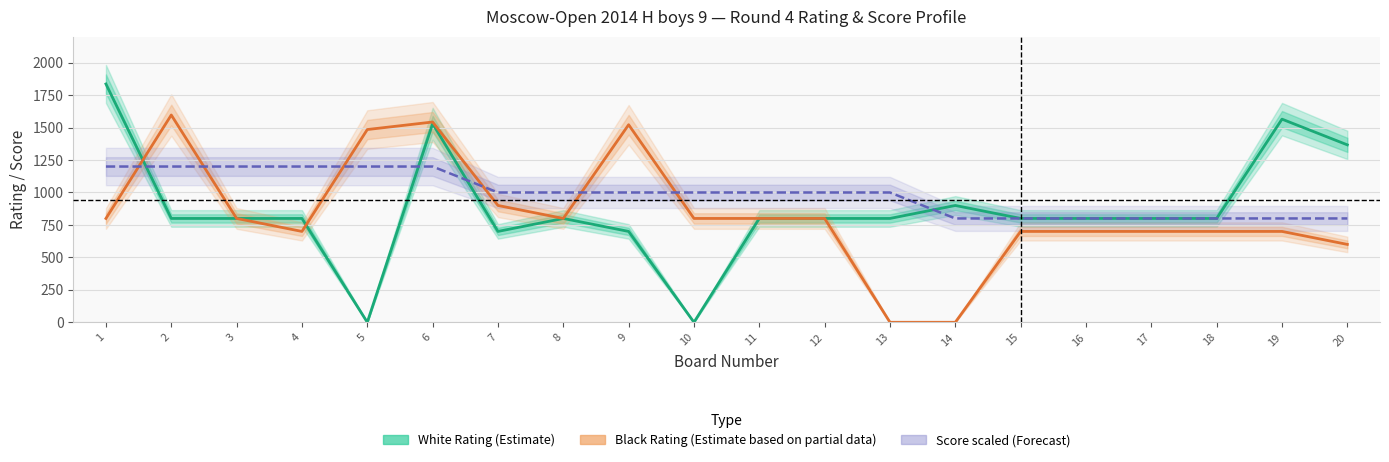

How many interior local valleys does the White Rating (Estimate) series have?

3